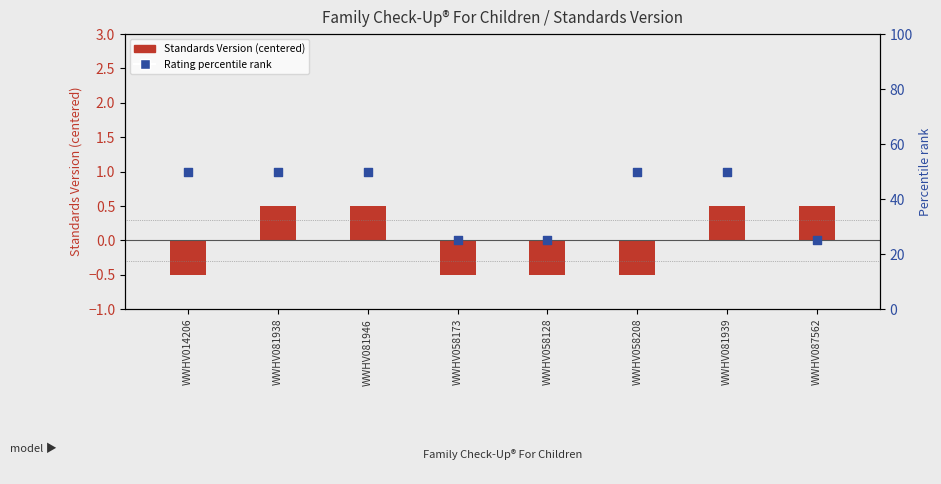

Is the value of Rating (percentile rank) at WWHV058208 greater than the value of Standards Version at WWHV058128?

Yes